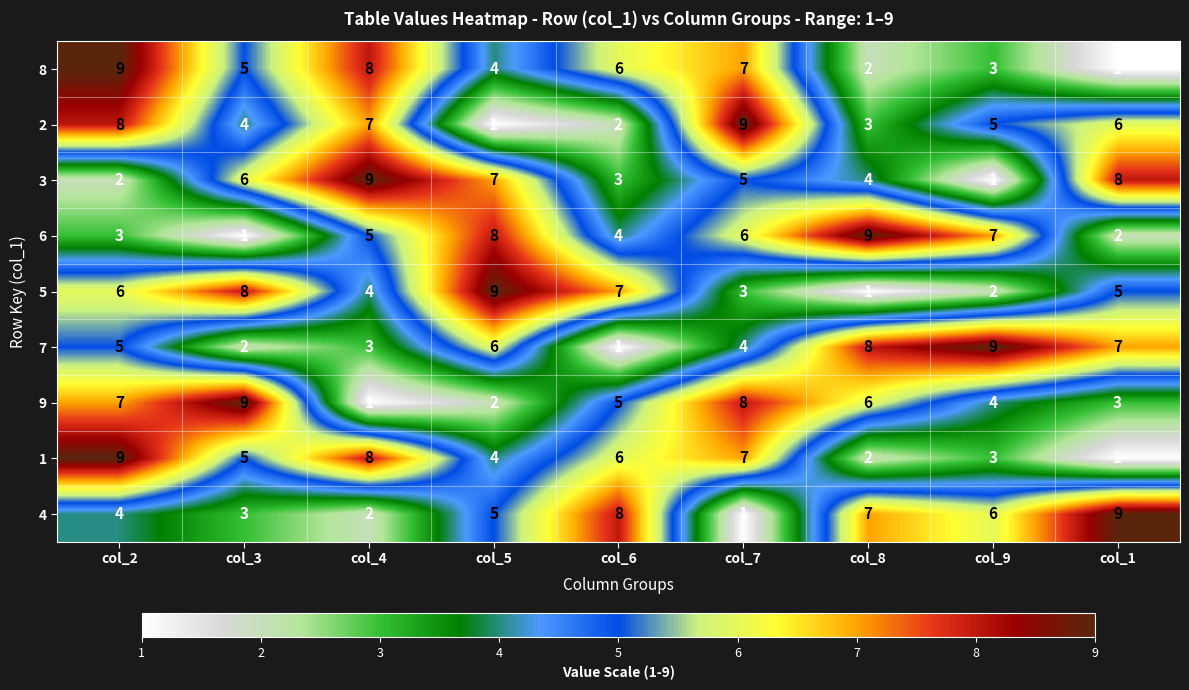

Between col_4 and col_7, which series saw the biggest shift?

9